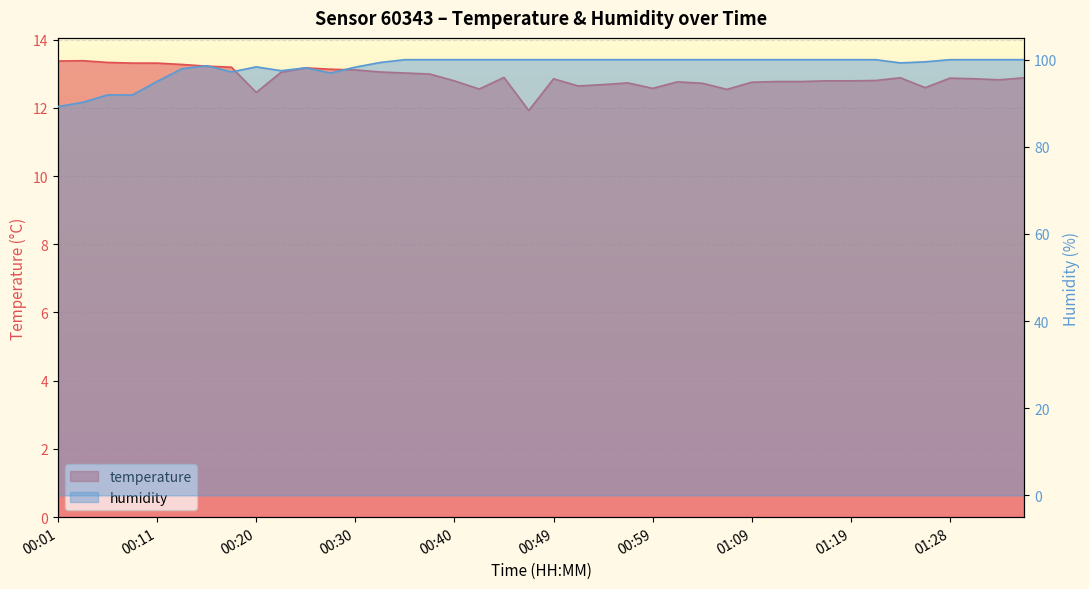

Which series has the largest total across all categories?

humidity